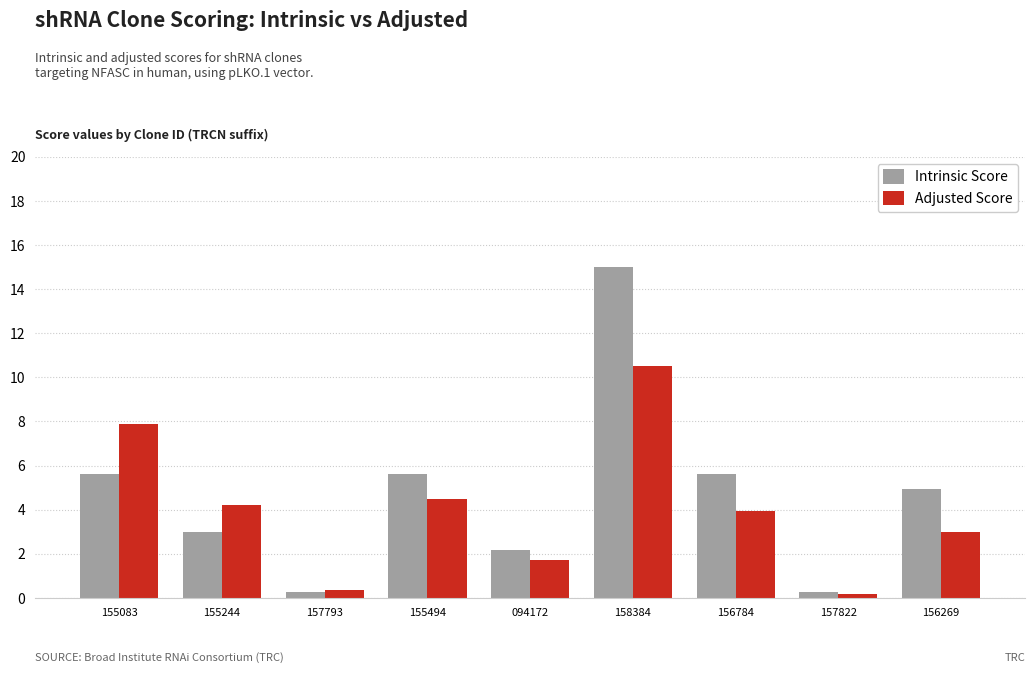

List the labels in order of Adjusted Score value, smallest first.

157822, 157793, 094172, 156269, 156784, 155244, 155494, 155083, 158384